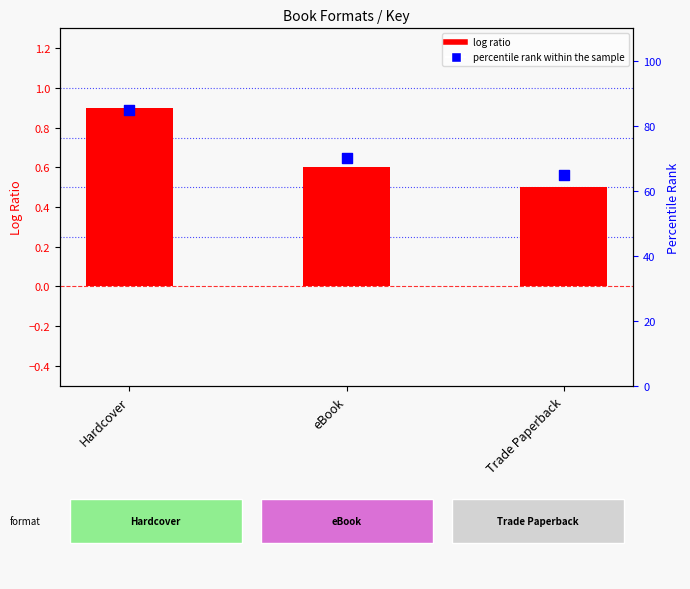

What is the change in value from Hardcover to Trade Paperback?

-20